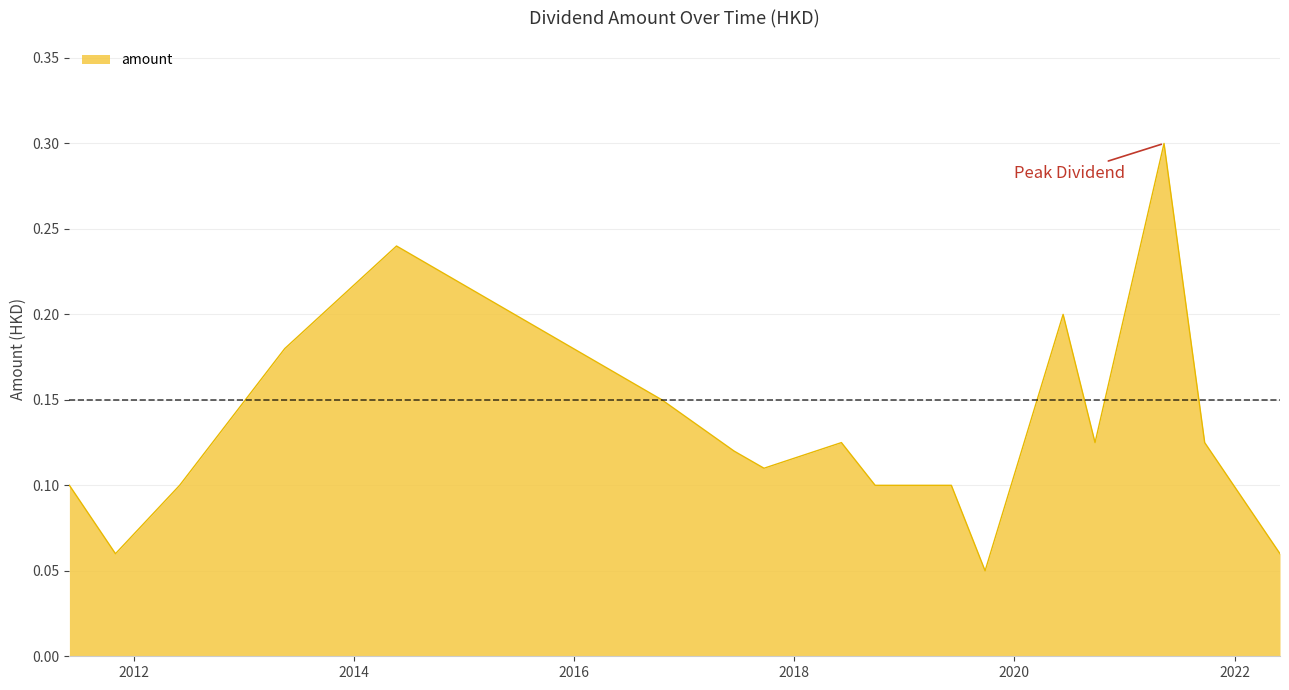

What is the maximum value shown in the chart?

0.3